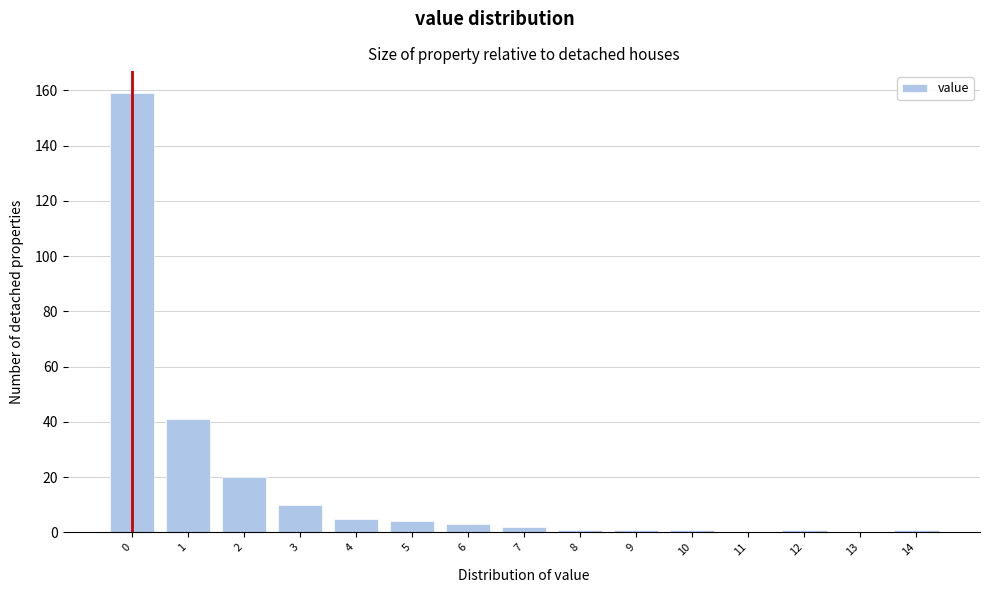

Reading left to right, what are all the values shown in this chart?

0=159	1=41	2=20	3=10	4=5	5=4	6=3	7=2	8=1	9=1	10=1	11=0	12=1	13=0	14=1